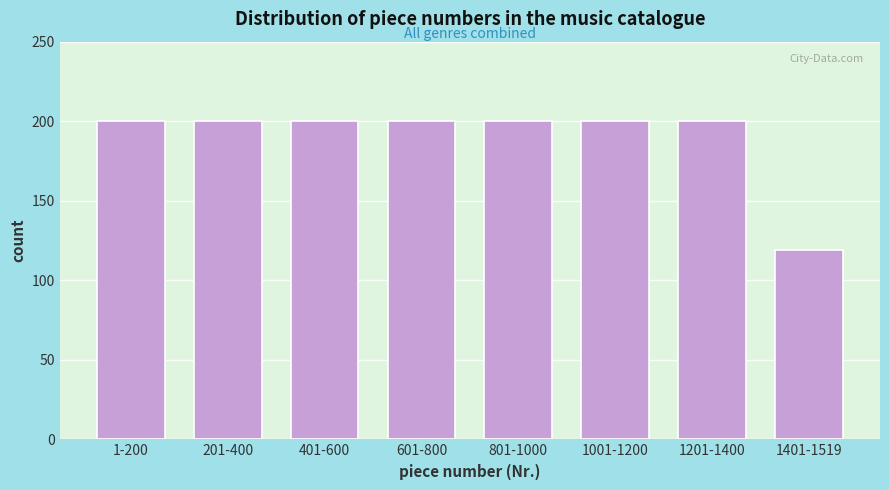

Reading left to right, list all the values displayed in this chart.

1-200=200	201-400=200	401-600=200	601-800=200	801-1000=200	1001-1200=200	1201-1400=200	1401-1519=119